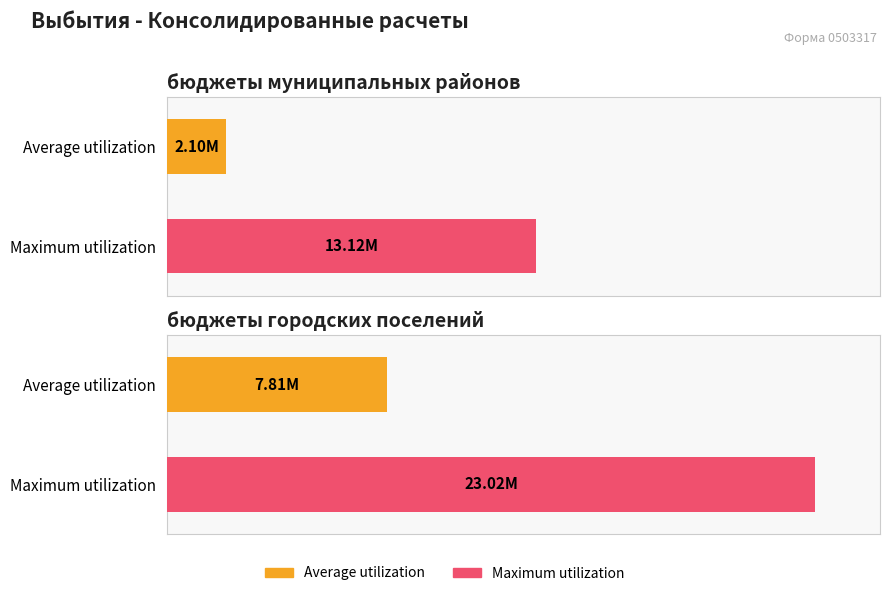

Which has a higher value, бюджеты муниципальных районов or бюджеты городских поселений?

бюджеты городских поселений